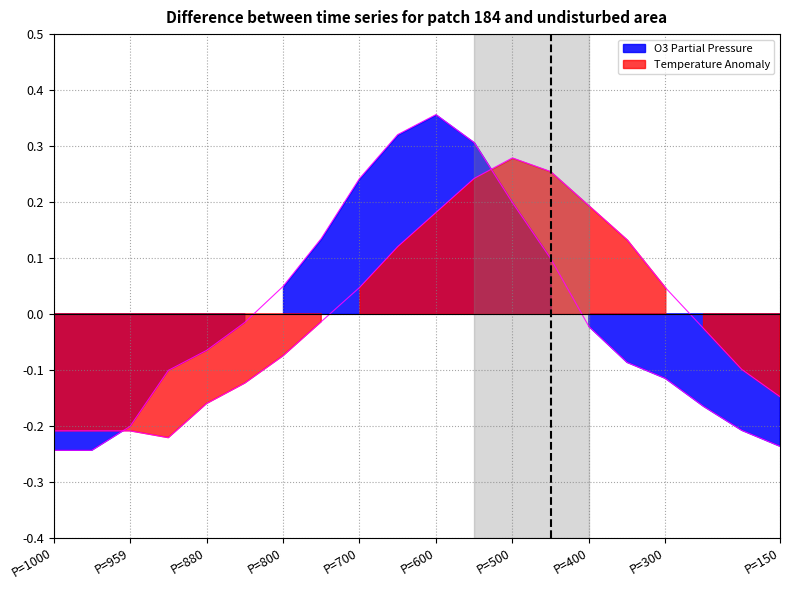

Between which two adjacent categories do O3 Partial Pressure and Temperature Anomaly first intersect?

P=959 and P=880